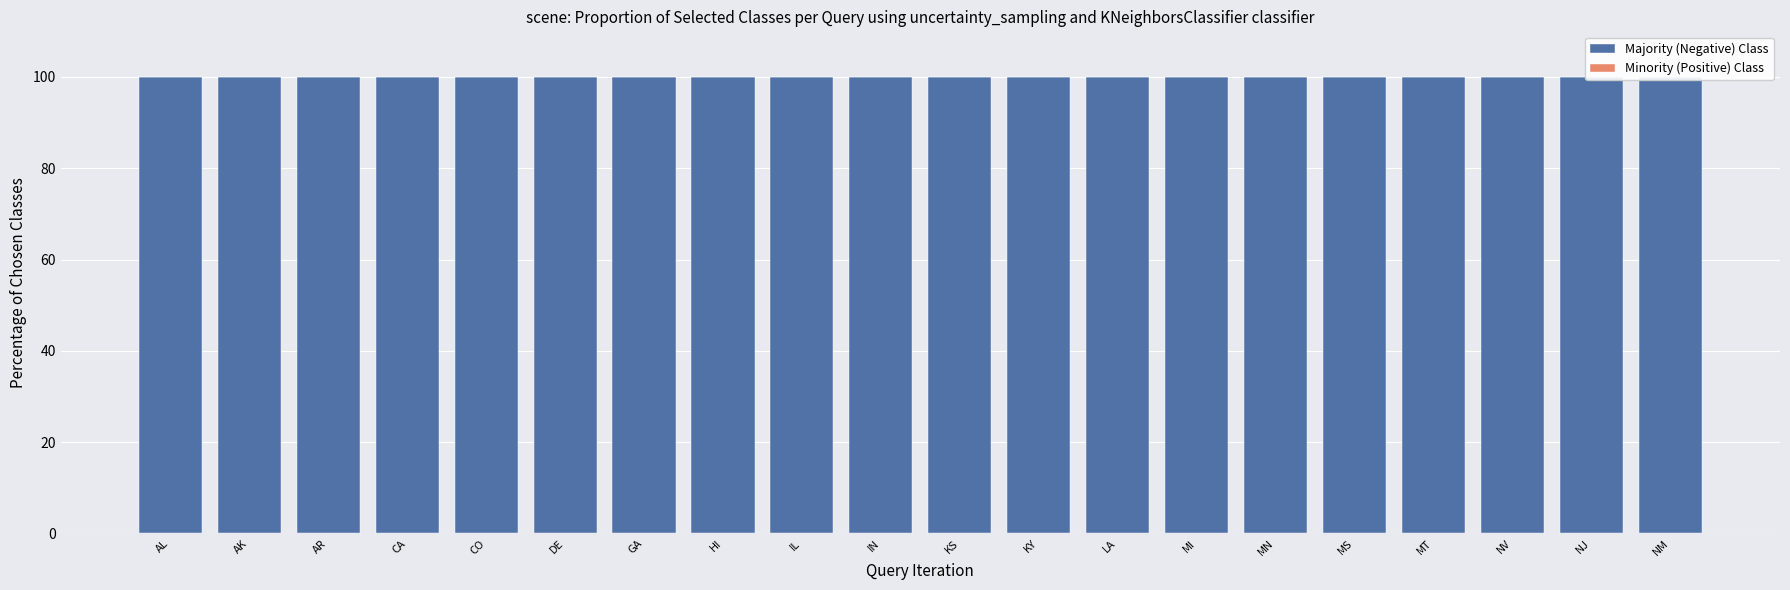

Between AL and LA, which series saw the biggest shift?

Majority (Negative) Class